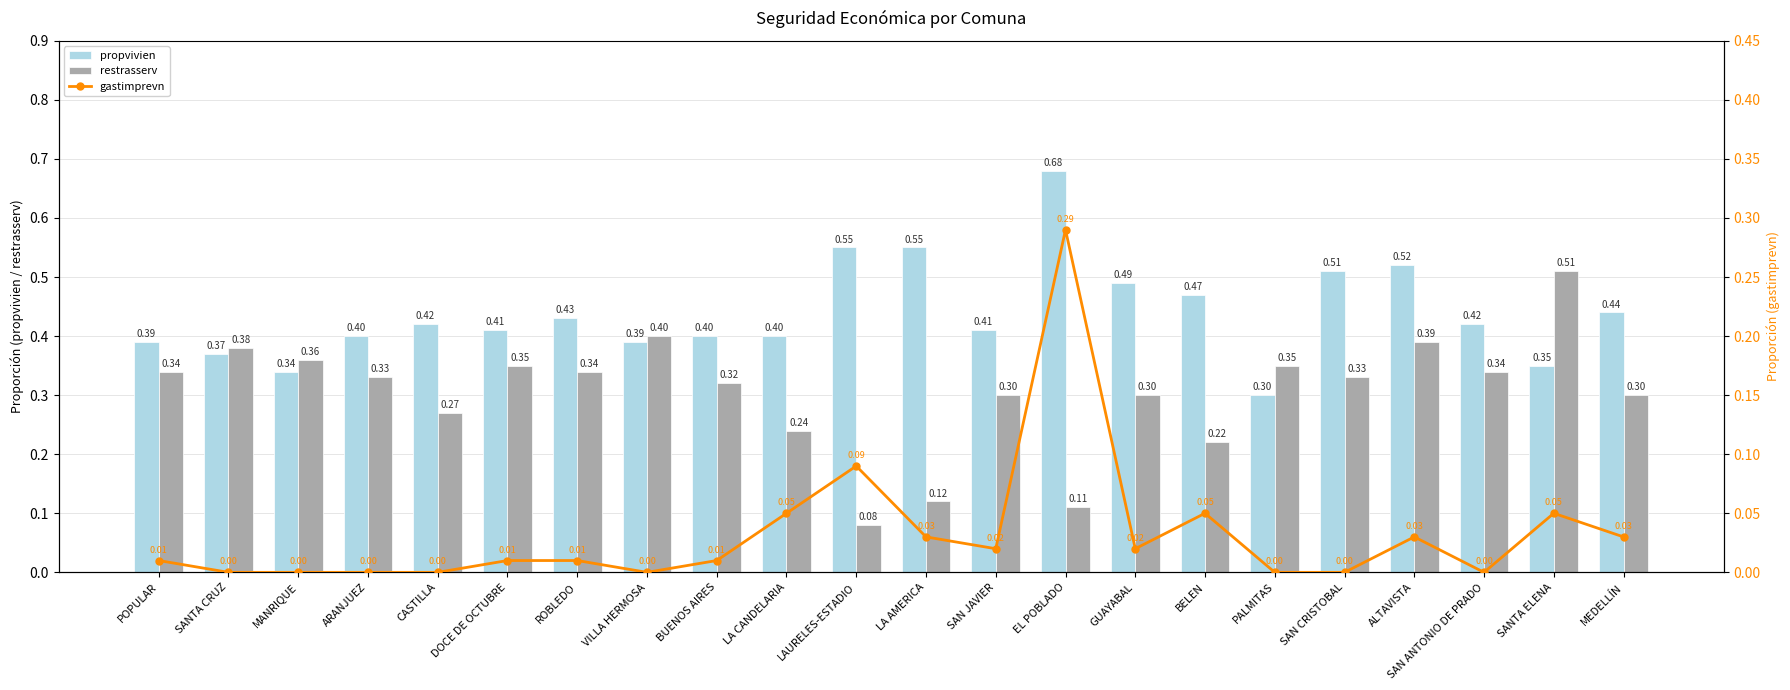

Which has a higher value, BUENOS AIRES or SANTA ELENA?

BUENOS AIRES